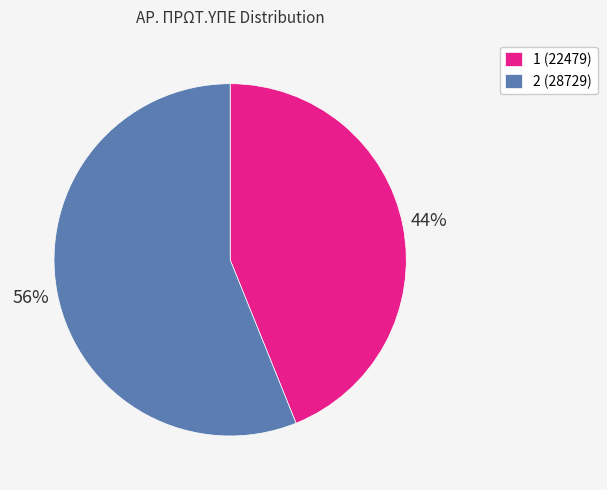

Count the number of slices in the pie.

2